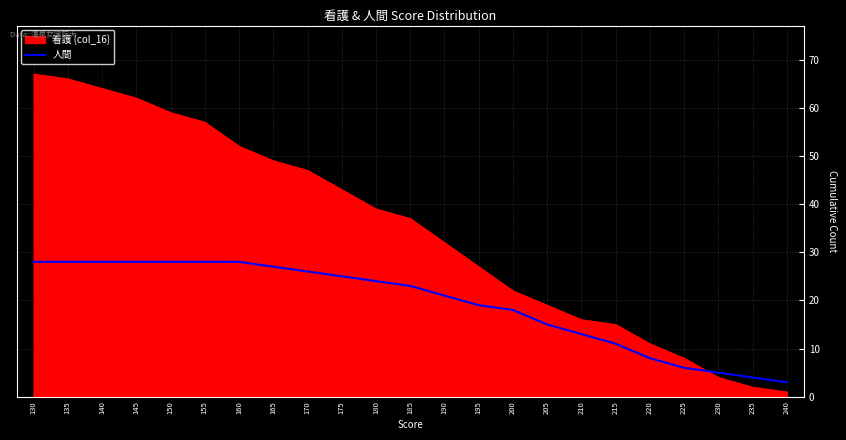

How many categories are shown in the chart?

23